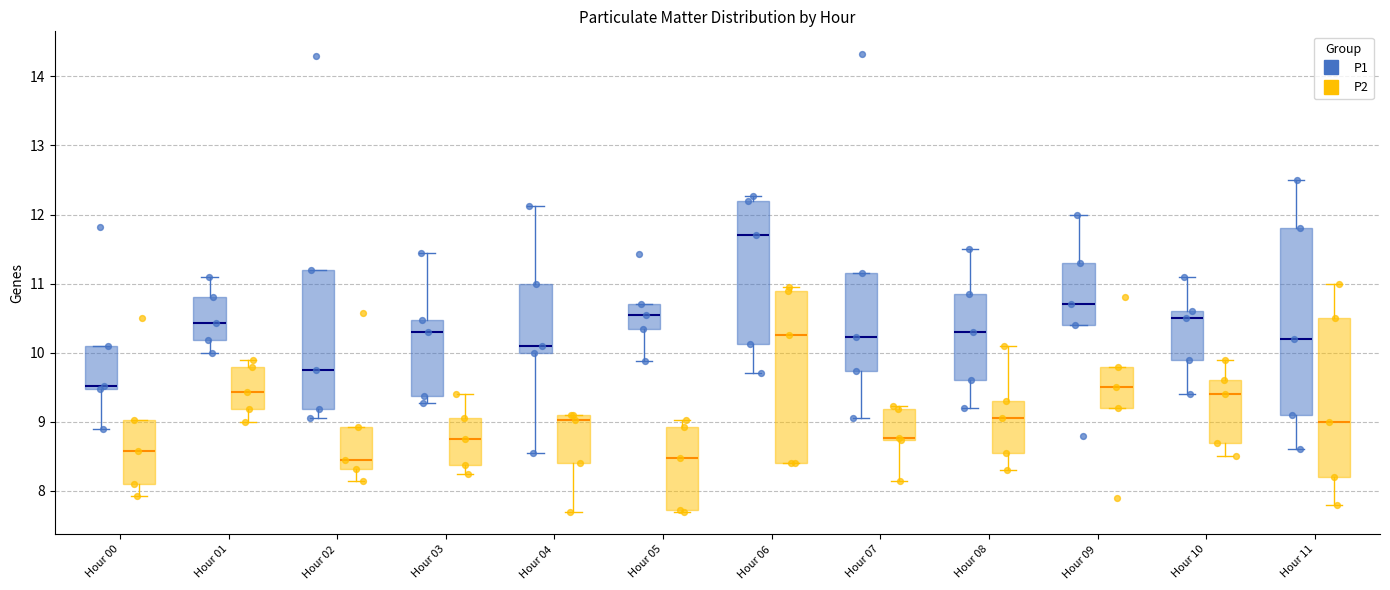

Which box is the tallest, from its lower edge to its upper edge?

Hour 11 (P1)